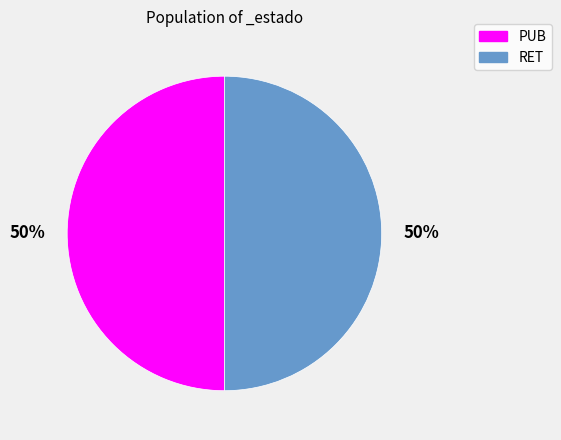

To the nearest percent, what percentage of the pie is PUB?

50%